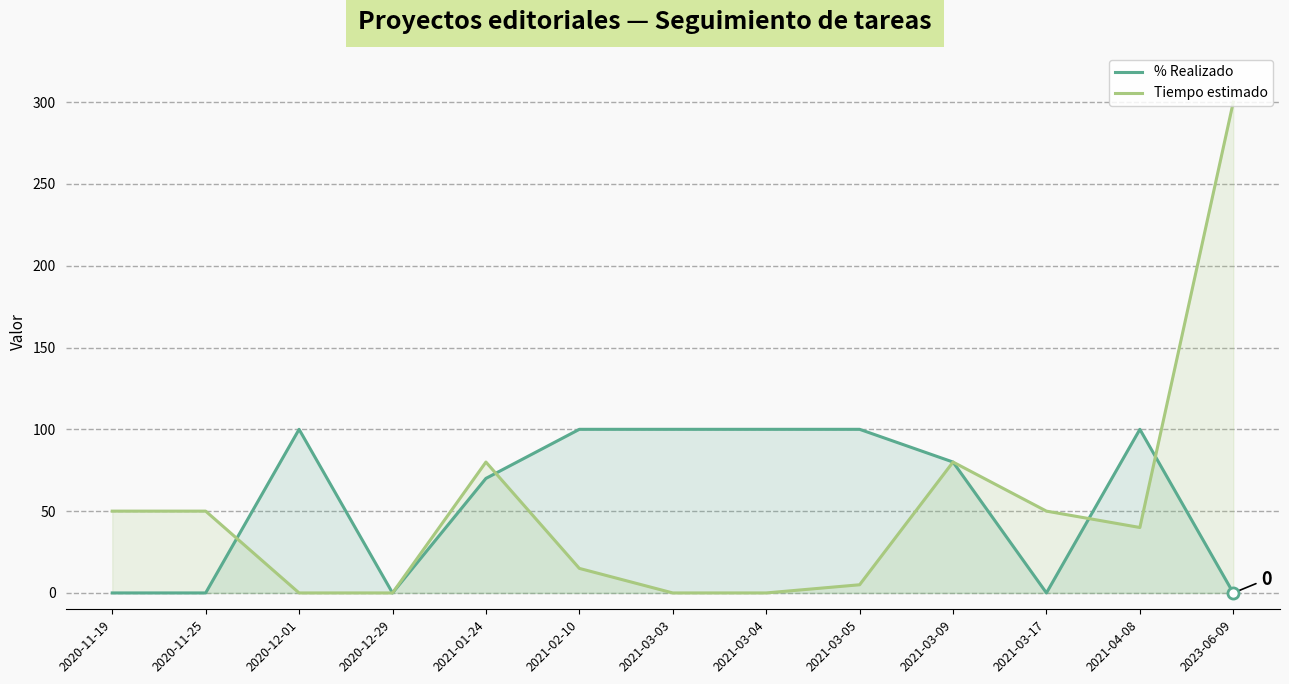

Count the number of categories in the chart.

13